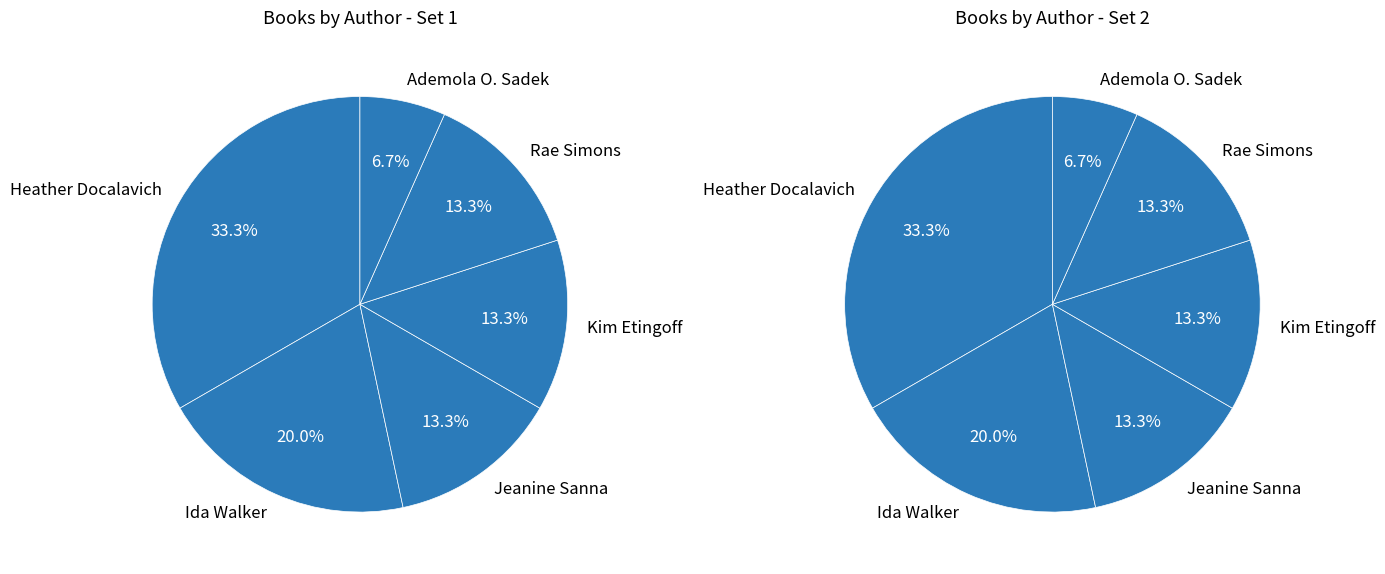

How many segments does this pie chart have?

6